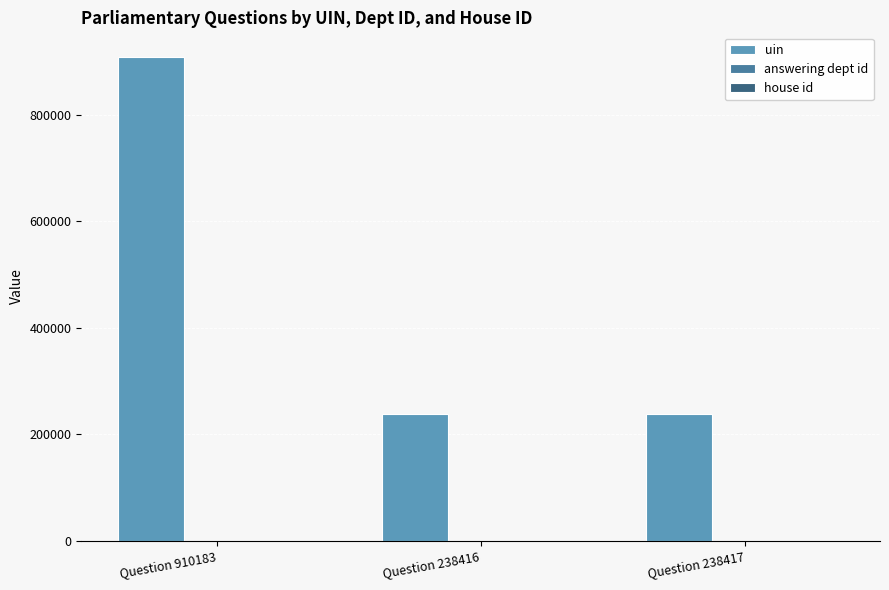

The uin series shows 154007 at Question 238417. True or false?

False